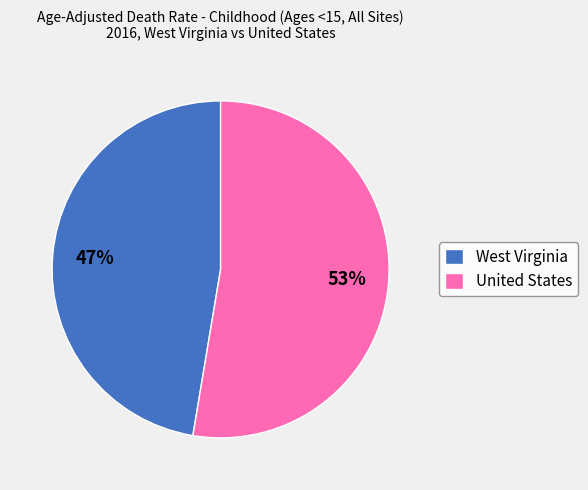

Which slice is the largest?

United States